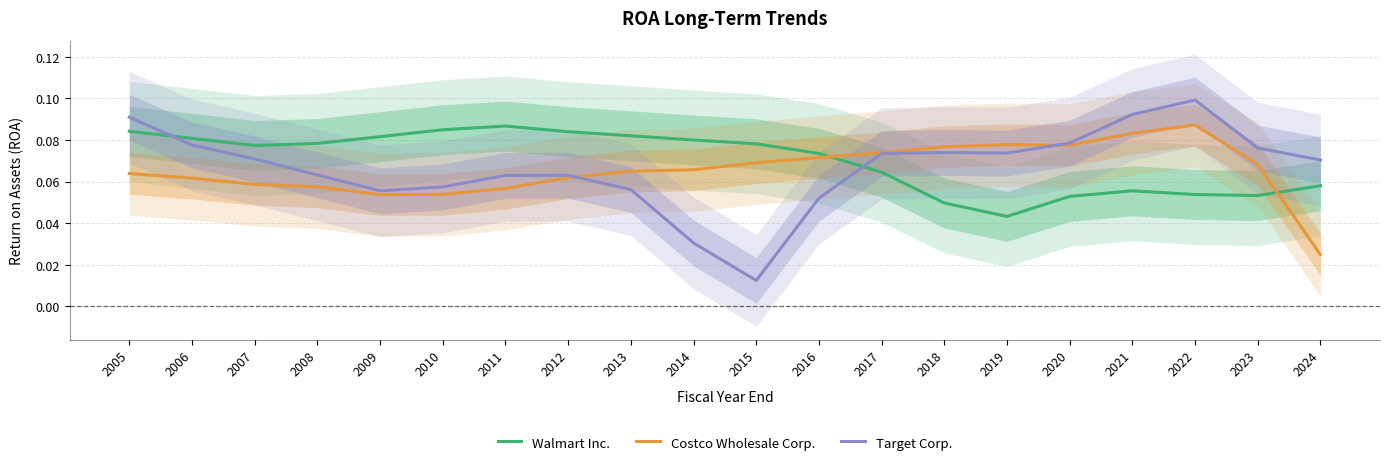

Reading right to left, transcribe all the data shown in this chart.

Walmart Inc.: 2024=0.1	2023=0.1	2022=0.1	2021=0.1	2020=0.1	2019=0.0	2018=0.0	2017=0.1	2016=0.1	2015=0.1	2014=0.1	2013=0.1	2012=0.1	2011=0.1	2010=0.1	2009=0.1	2008=0.1	2007=0.1	2006=0.1	2005=0.1
Costco Wholesale Corp.: 2024=0.0	2023=0.1	2022=0.1	2021=0.1	2020=0.1	2019=0.1	2018=0.1	2017=0.1	2016=0.1	2015=0.1	2014=0.1	2013=0.1	2012=0.1	2011=0.1	2010=0.1	2009=0.1	2008=0.1	2007=0.1	2006=0.1	2005=0.1
Target Corp.: 2024=0.1	2023=0.1	2022=0.1	2021=0.1	2020=0.1	2019=0.1	2018=0.1	2017=0.1	2016=0.1	2015=0.0	2014=0.0	2013=0.1	2012=0.1	2011=0.1	2010=0.1	2009=0.1	2008=0.1	2007=0.1	2006=0.1	2005=0.1